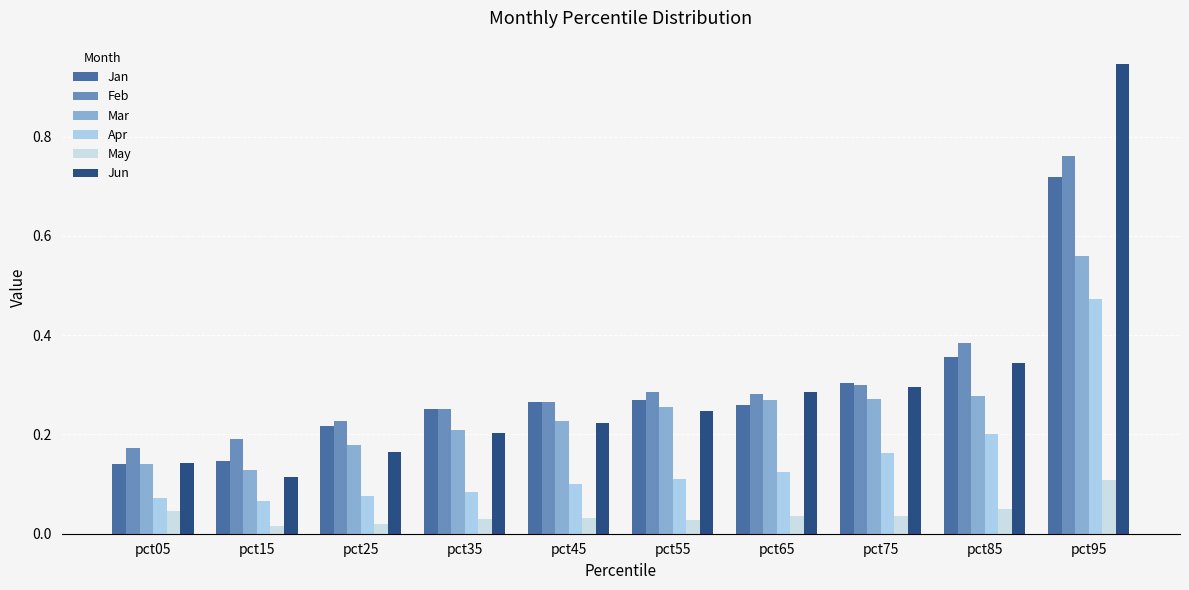

At which label does Jun reach its peak?

pct95